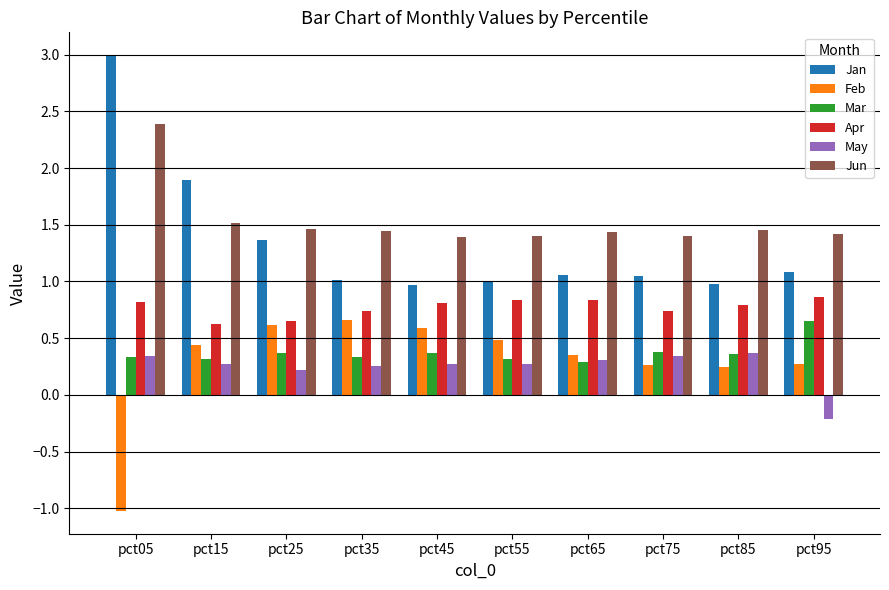

Is the value of May at pct35 greater than the value of Apr at pct95?

No